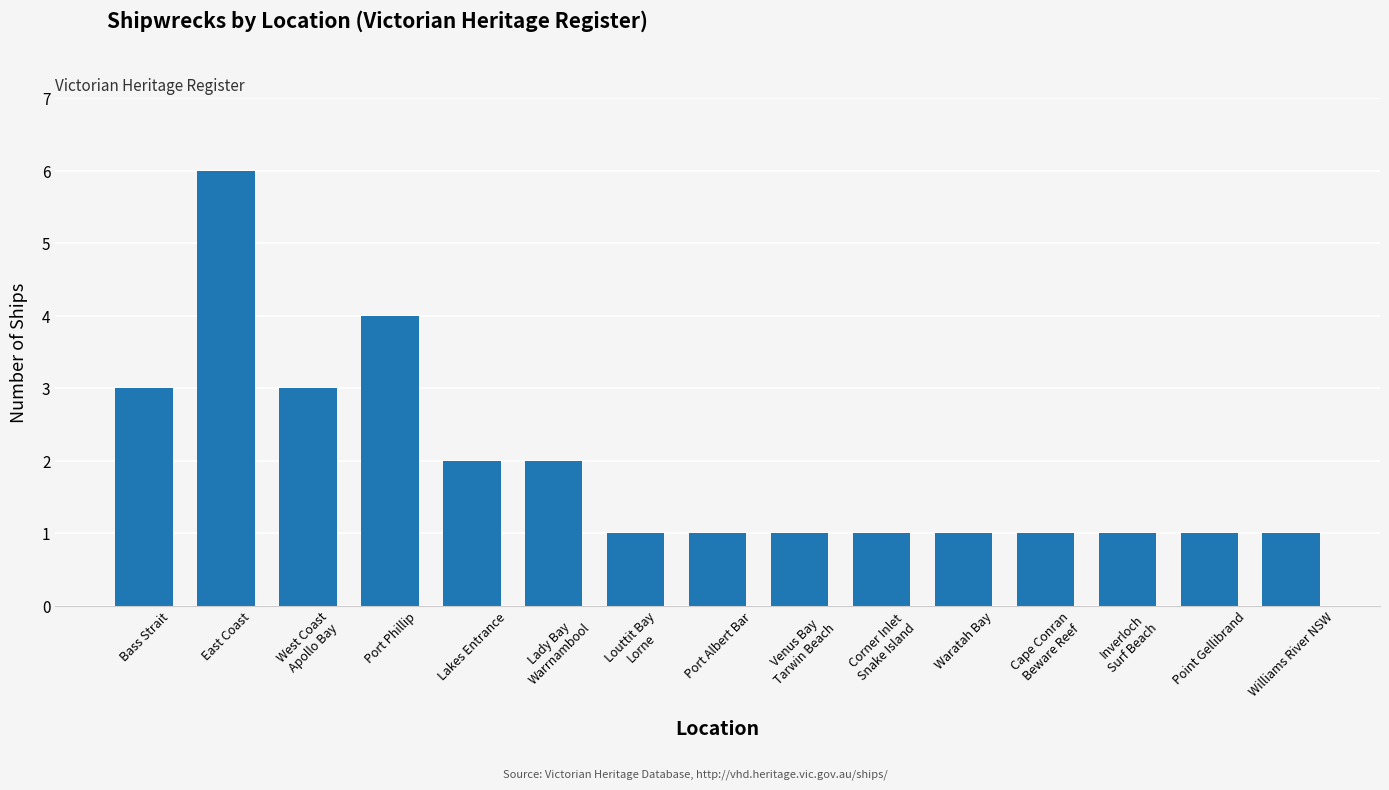

Approximately how many times larger is the value at Bass Strait compared to Port Albert Bar?

3.0